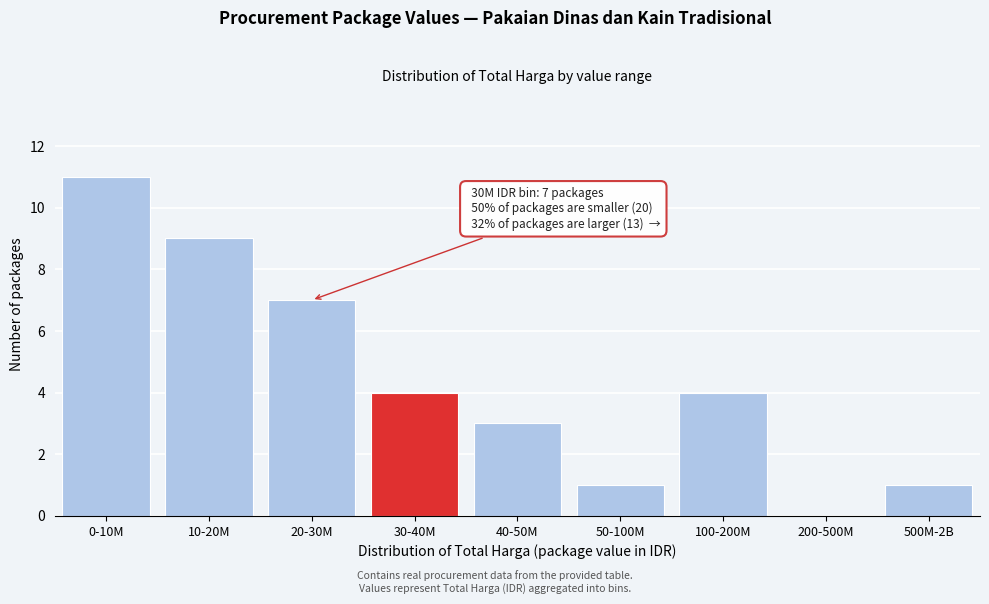

Reading right to left, what are all the values shown in this chart?

500M-2B=1	200-500M=0	100-200M=4	50-100M=1	40-50M=3	30-40M=4	20-30M=7	10-20M=9	0-10M=11